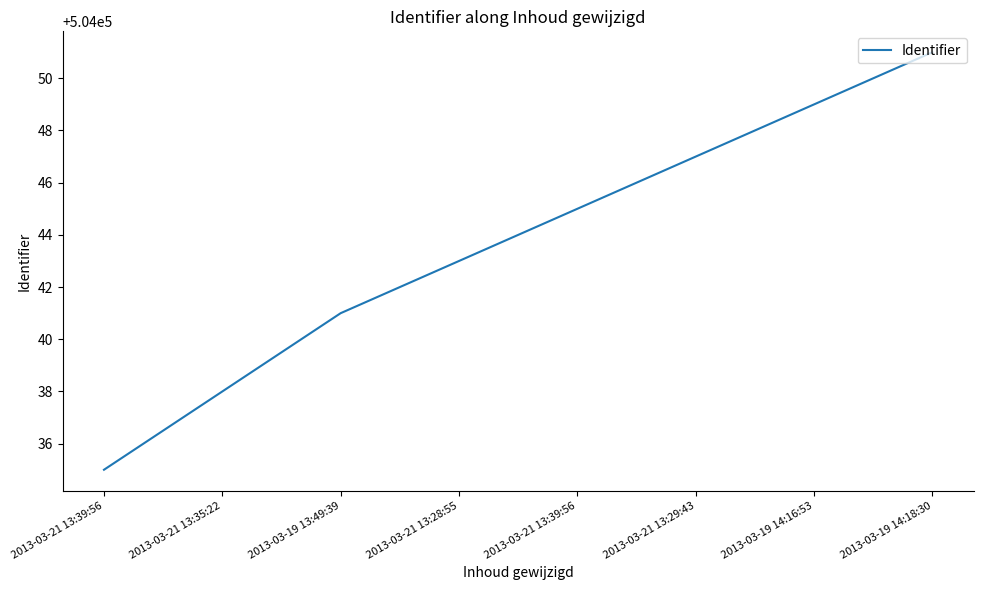

What is the label of the 8th point from the right?

2013-03-21 13:39:56